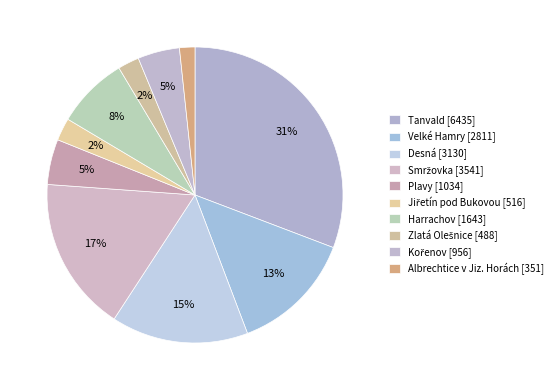

How many segments does this pie chart have?

10